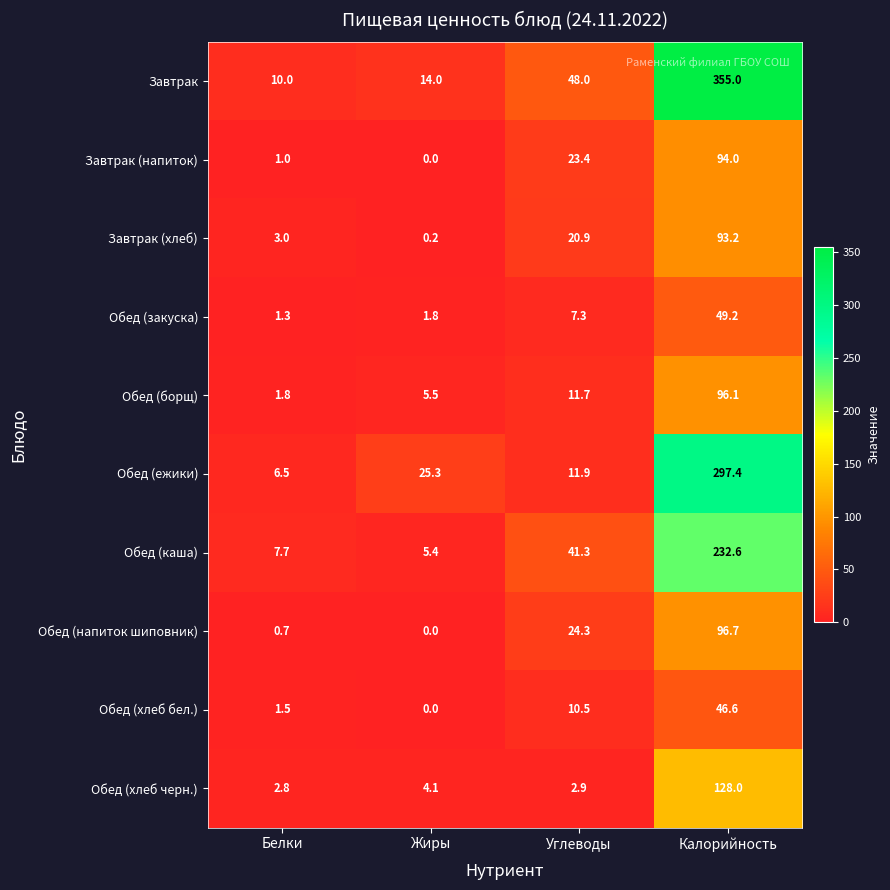

Which category has the highest value across all series?

Калорийность